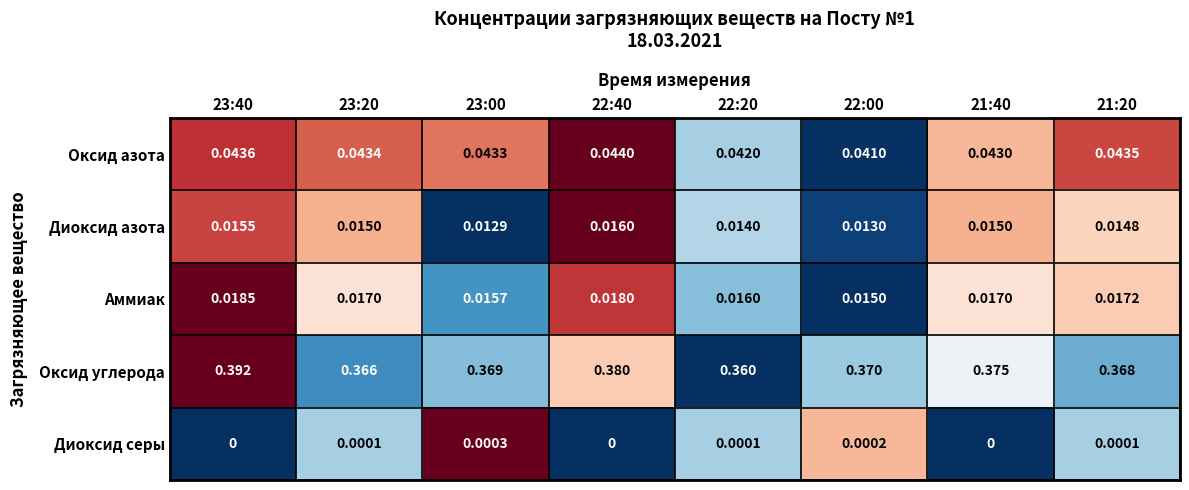

Rank the series at 21:20 from highest to lowest value.

Оксид углерода, Оксид азота, Аммиак, Диоксид азота, Диоксид серы